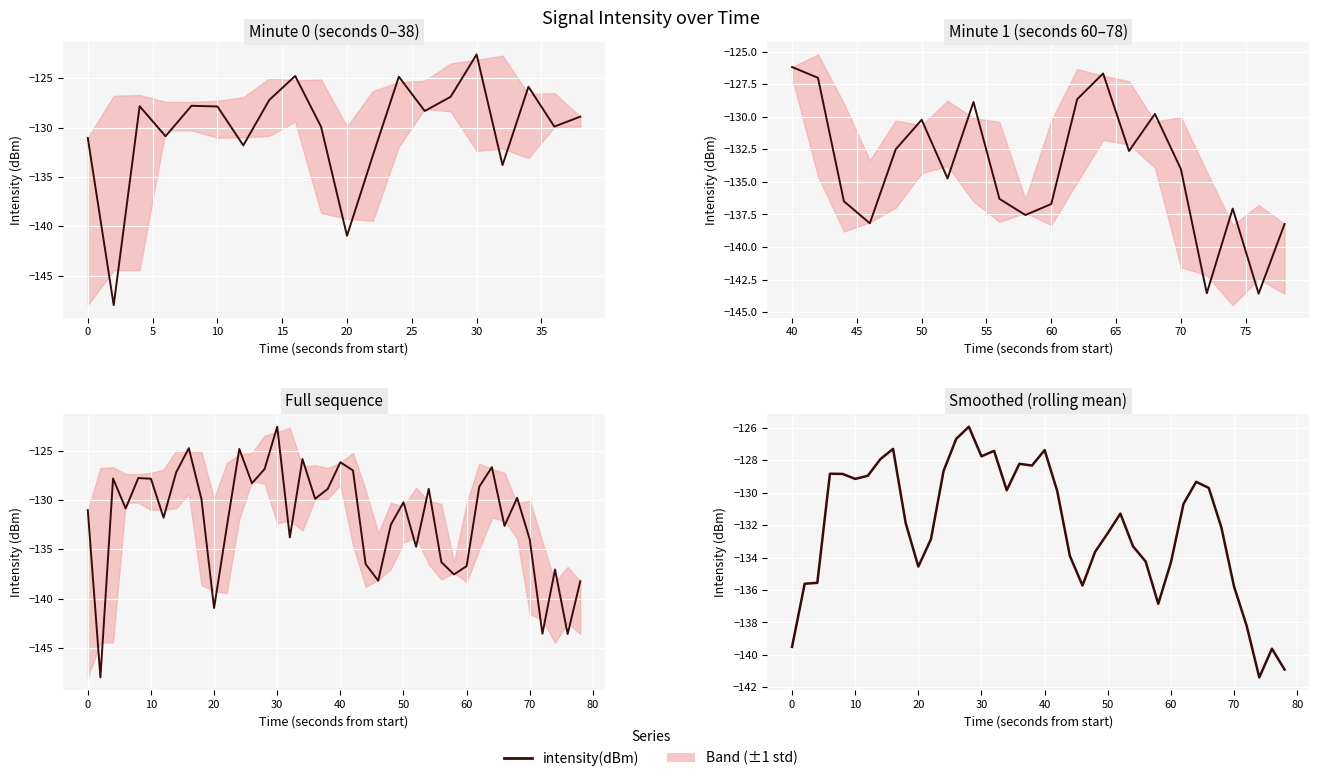

Where is the first local minimum for intensity(dBm) (smoothed)?

10